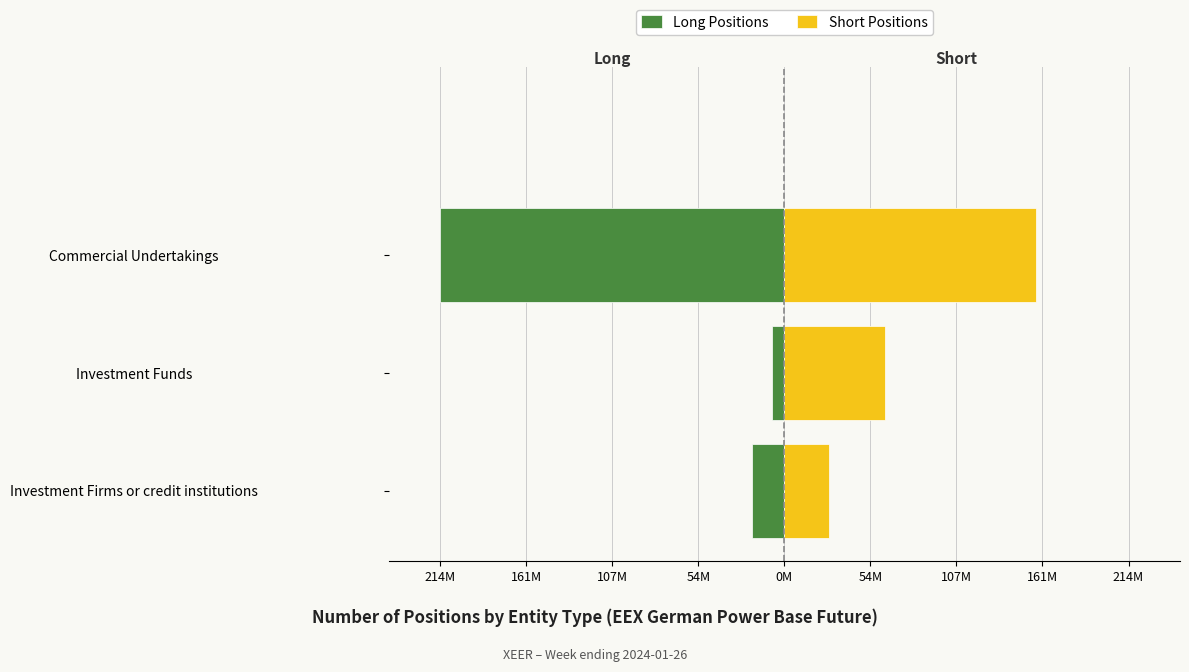

How many groups of bars are there?

3